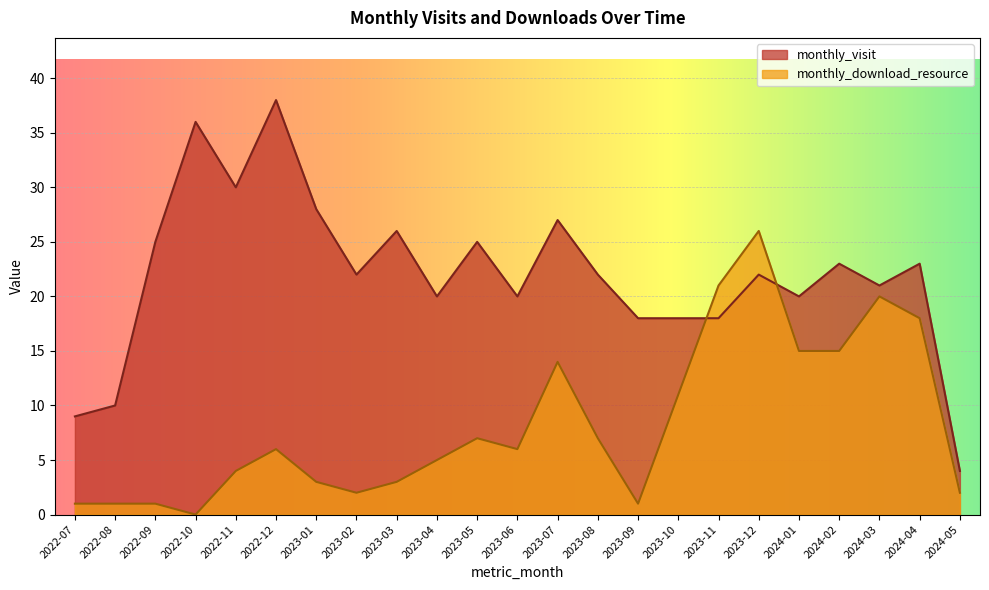

Which category has the highest value in the monthly_download_resource series?

2023-12